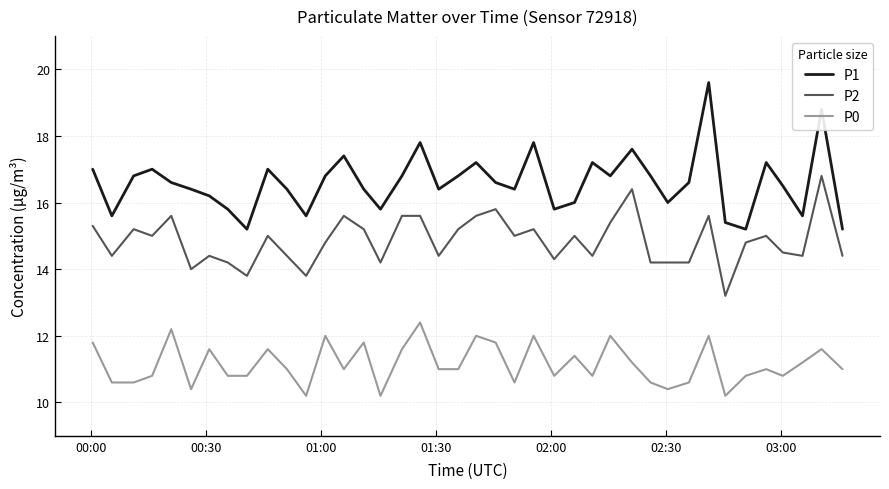

True or false: P0 and P1 cross at least once.

False